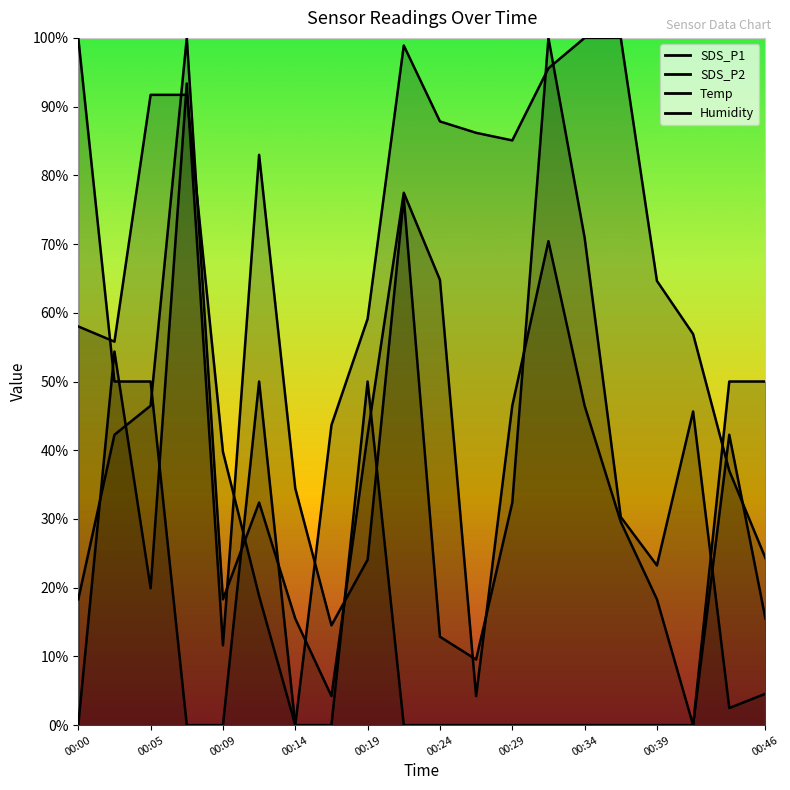

Reading left to right, transcribe all the data shown in this chart.

SDS_P1: 00:00=0.0	00:02=54.4	00:05=19.9	00:07=93.4	00:09=11.6	00:12=83.0	00:14=34.4	00:17=14.5	00:19=24.1	00:22=76.8	00:24=12.9	00:27=9.5	00:29=32.4	00:31=100.0	00:34=71.0	00:36=30.3	00:39=23.2	00:41=45.6	00:44=2.5	00:46=4.6
SDS_P2: 00:00=18.3	00:02=42.3	00:05=46.5	00:07=100.0	00:09=18.3	00:12=32.4	00:14=15.5	00:17=4.2	00:19=42.3	00:22=77.5	00:24=64.8	00:27=4.2	00:29=46.5	00:31=70.4	00:34=46.5	00:36=29.6	00:39=18.3	00:41=0.0	00:44=42.3	00:46=15.5
Temp: 00:00=100.0	00:02=50.0	00:05=50.0	00:07=0.0	00:09=0.0	00:12=50.0	00:14=0.0	00:17=0.0	00:19=50.0	00:22=0.0	00:24=0.0	00:27=0.0	00:29=0.0	00:31=0.0	00:34=0.0	00:36=0.0	00:39=0.0	00:41=0.0	00:44=50.0	00:46=50.0
Humidity: 00:00=58.0	00:02=55.8	00:05=91.7	00:07=91.7	00:09=39.8	00:12=18.8	00:14=0.0	00:17=43.6	00:19=59.1	00:22=98.9	00:24=87.8	00:27=86.2	00:29=85.1	00:31=95.6	00:34=100.0	00:36=100.0	00:39=64.6	00:41=56.9	00:44=37.0	00:46=24.3